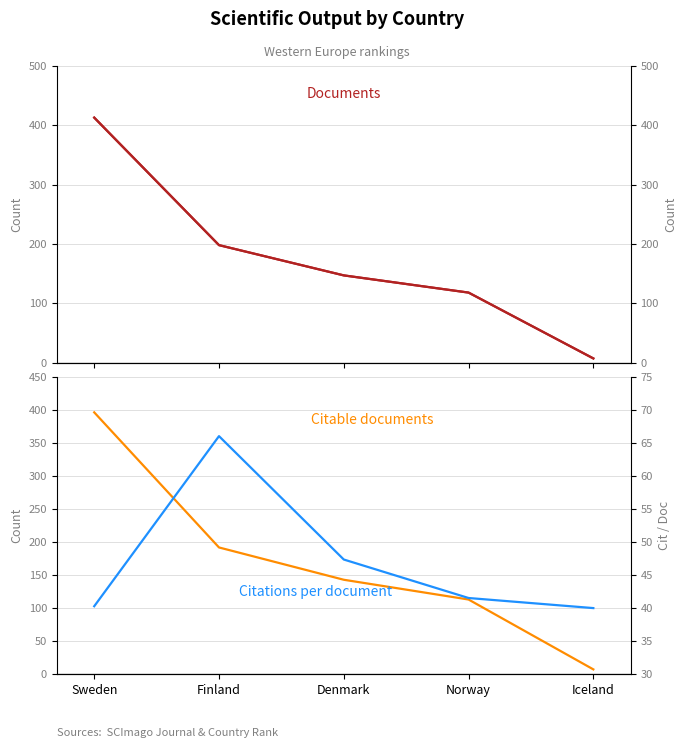

Where is the first local maximum for Citations per document?

Finland